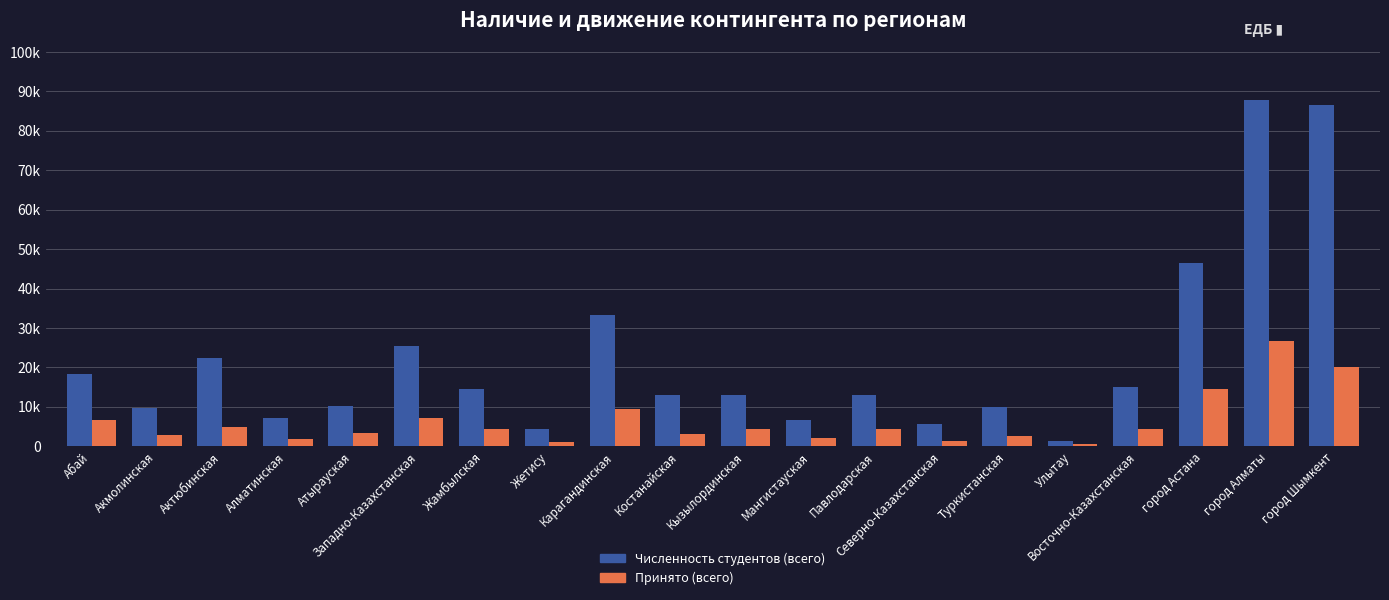

Which category has the lowest value across all series?

Улытау